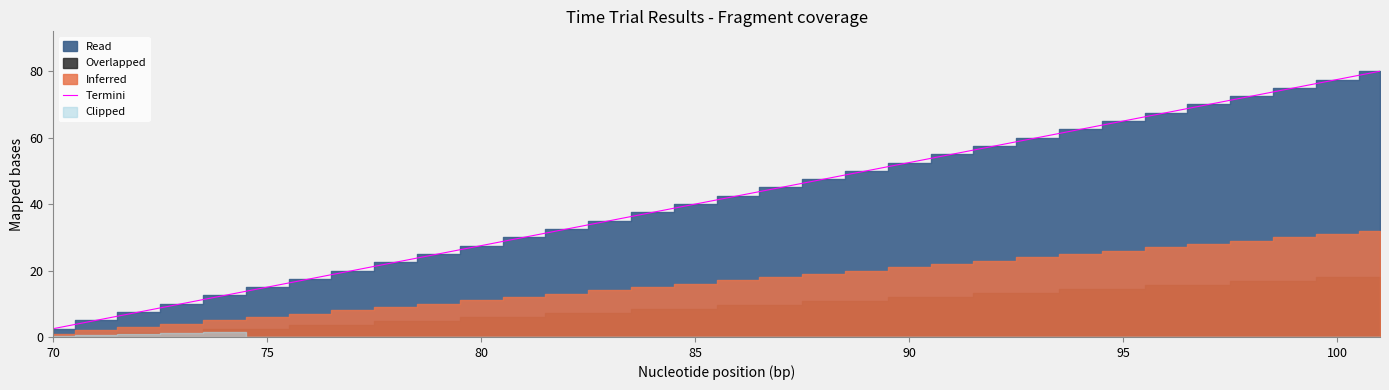

True or false: the data has more than 1 interior local peaks.

False